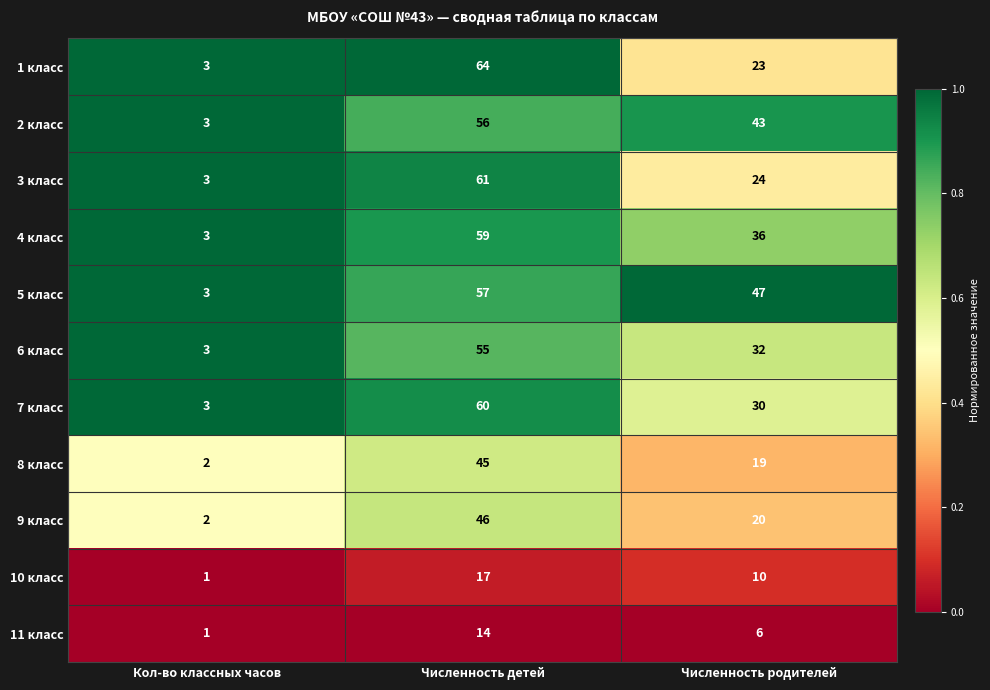

Which category has the highest value across all series?

Численность детей